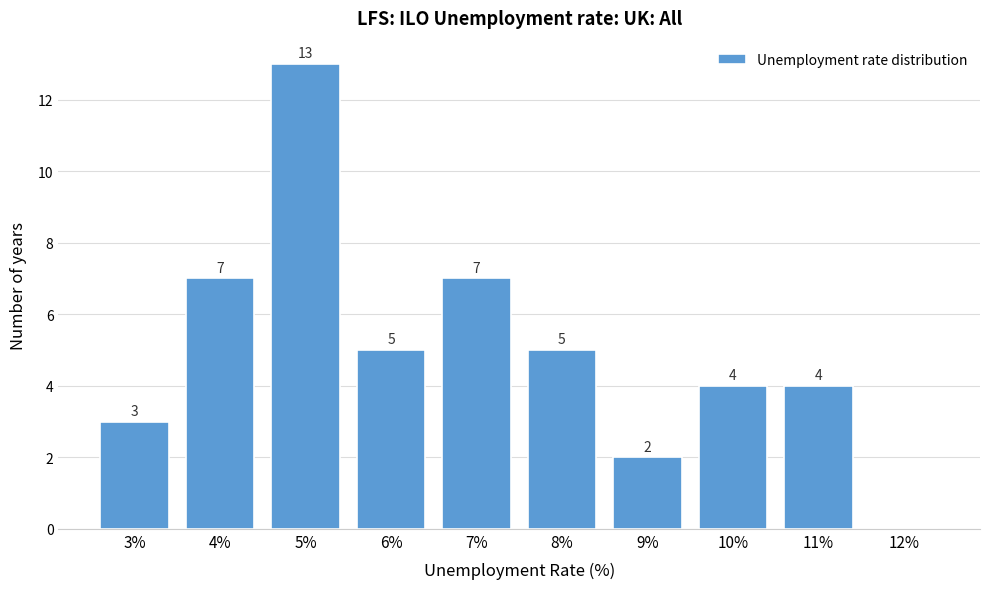

Reading left to right, list all the values displayed in this chart.

3%=3	4%=7	5%=13	6%=5	7%=7	8%=5	9%=2	10%=4	11%=4	12%=0